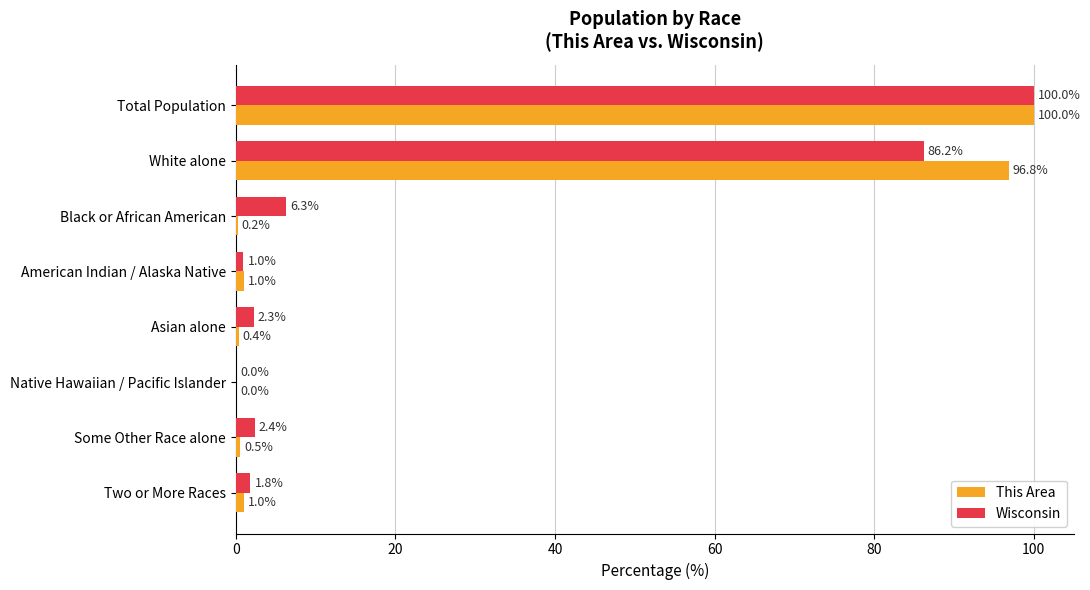

Which series changed the most between White alone and Black or African American?

This Area